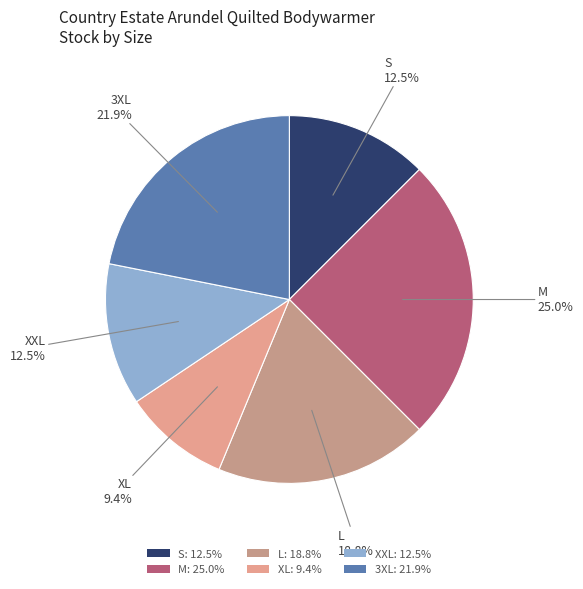

Count the number of slices in the pie.

6